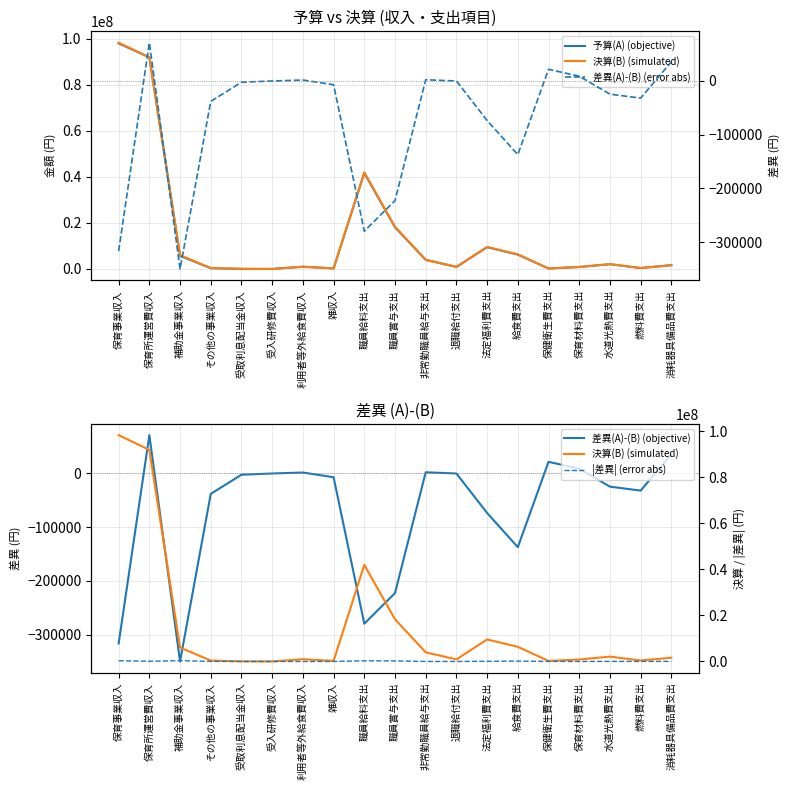

Which series has the largest total across all categories?

決算(B) (simulated)